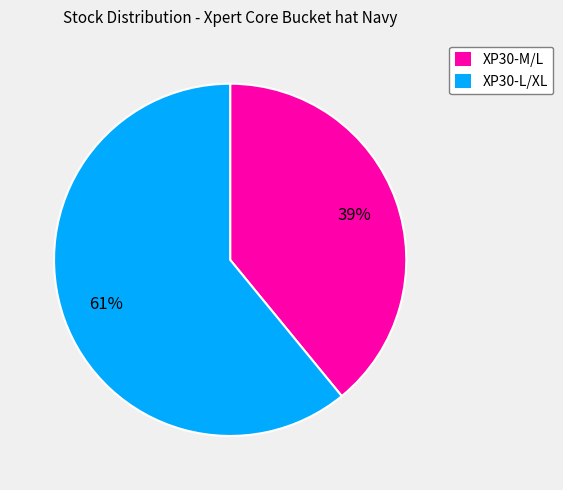

Which slice is the largest?

XP30-L/XL